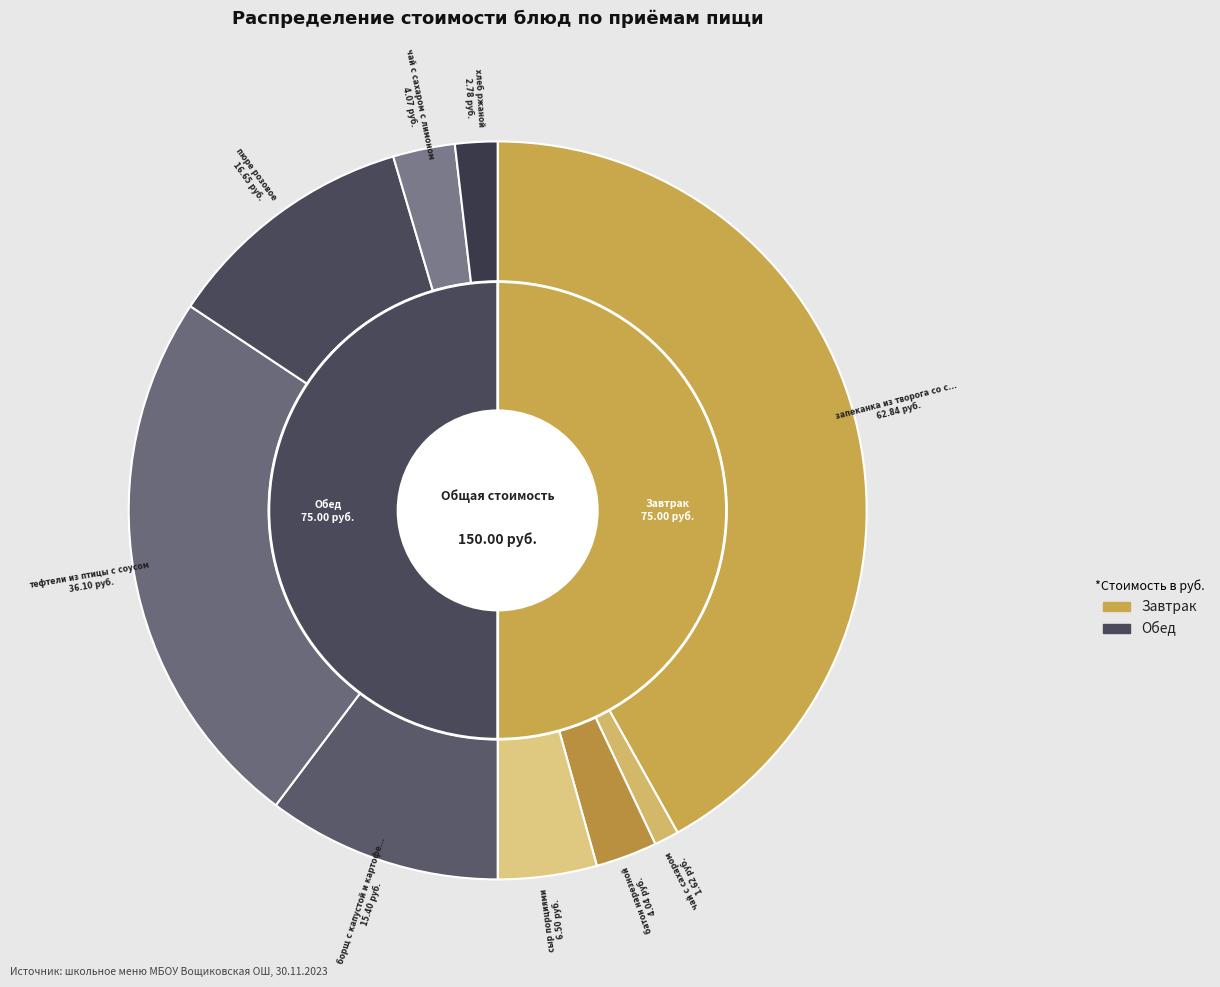

What is the ratio of the value at сыр порциями to the value at батон нарезной?

1.6